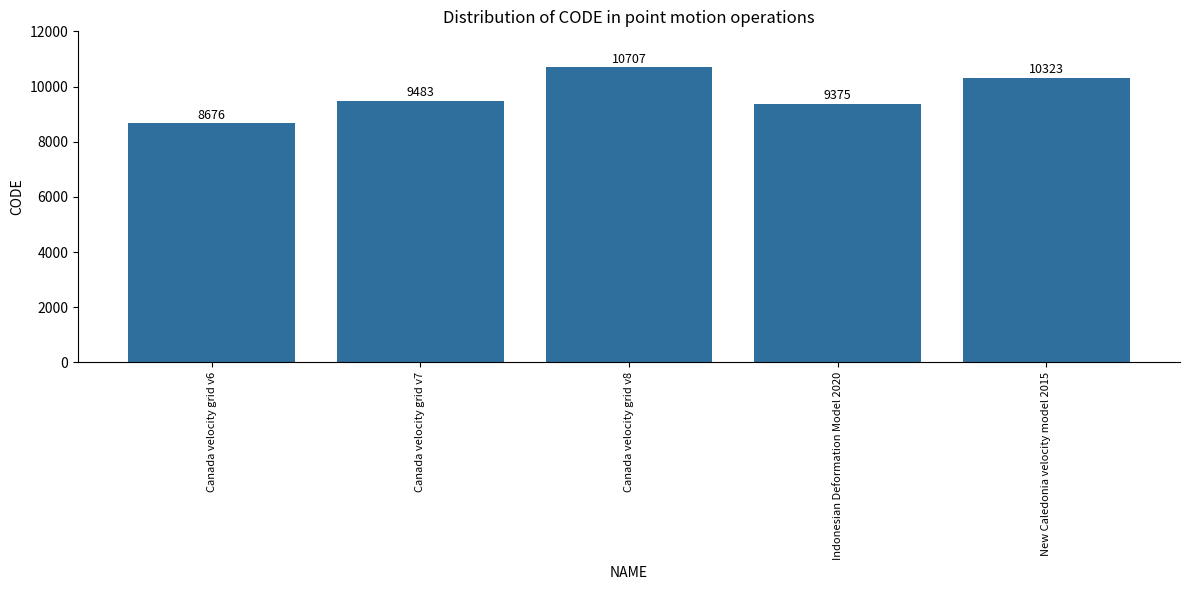

Which has a higher value, New Caledonia velocity model 2015 or Canada velocity grid v7?

New Caledonia velocity model 2015